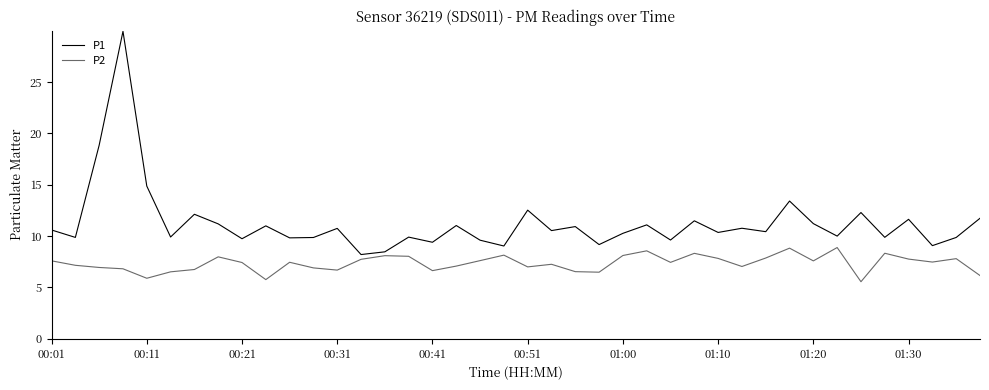

True or false: P2 and P1 cross at least once.

False